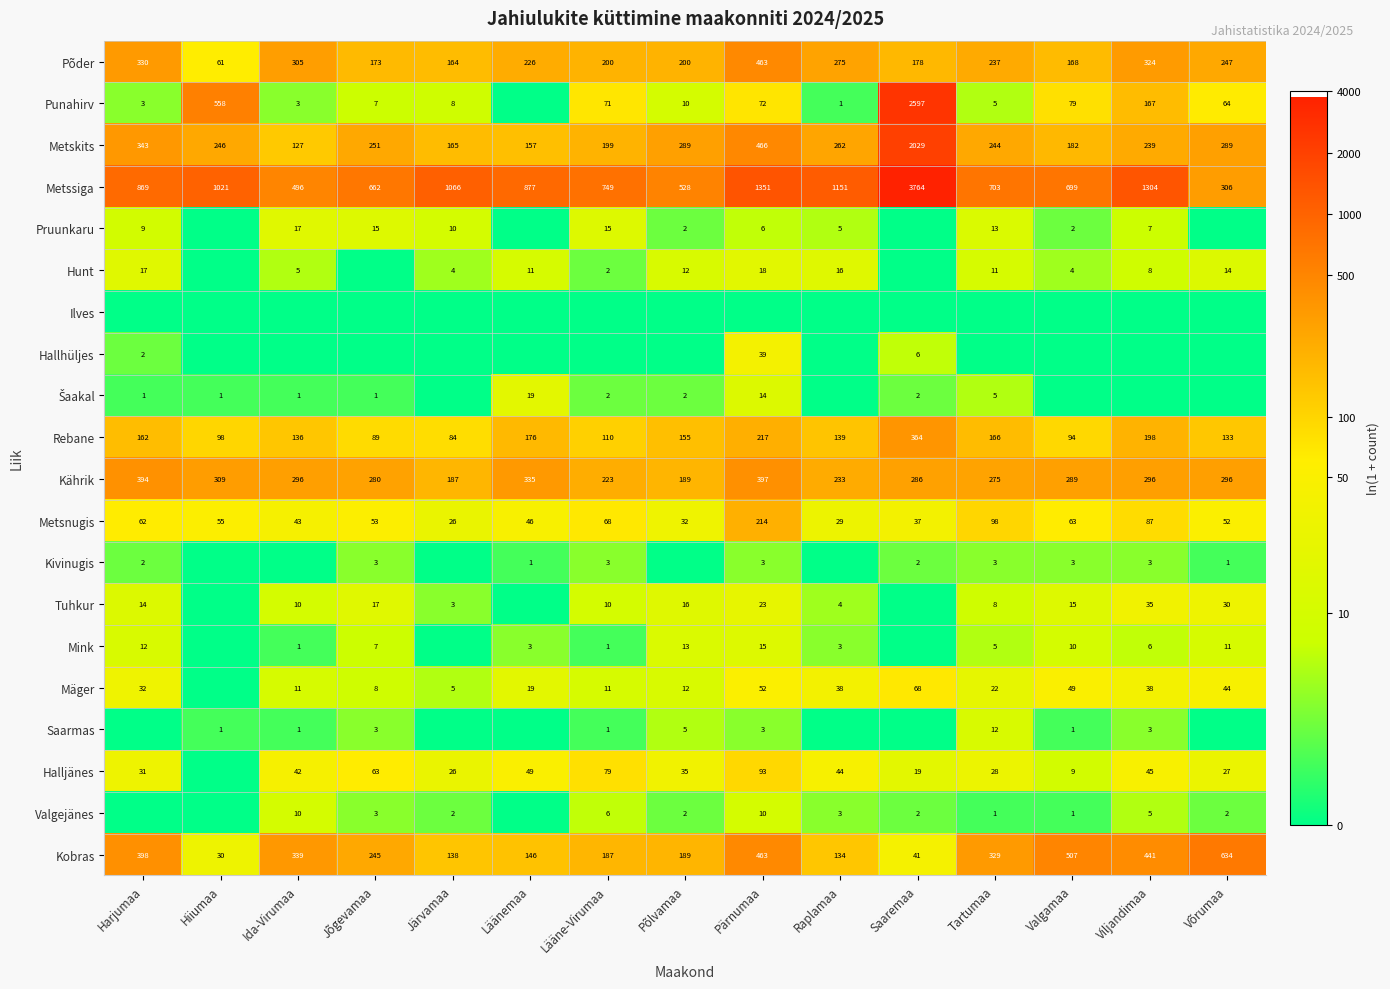

What is the difference between the second highest and minimum values in the Metsnugis series?

72